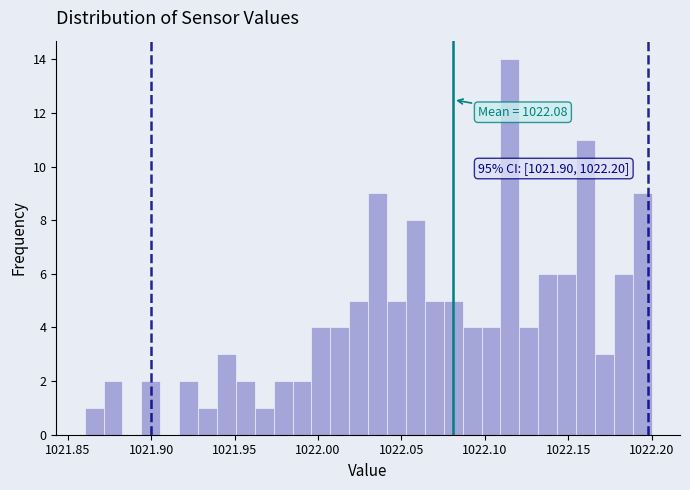

Read against the x-axis, roughly where is the centre of the tallest bar?

1022.115